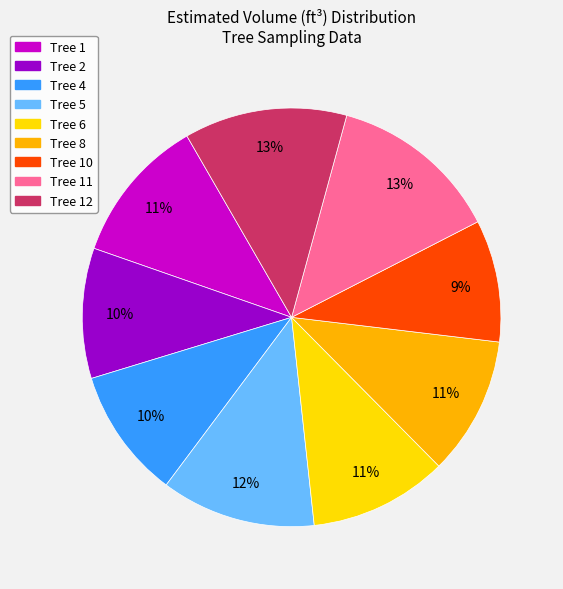

To the nearest percent, what is the difference between the largest and smallest slice percentages?

4%